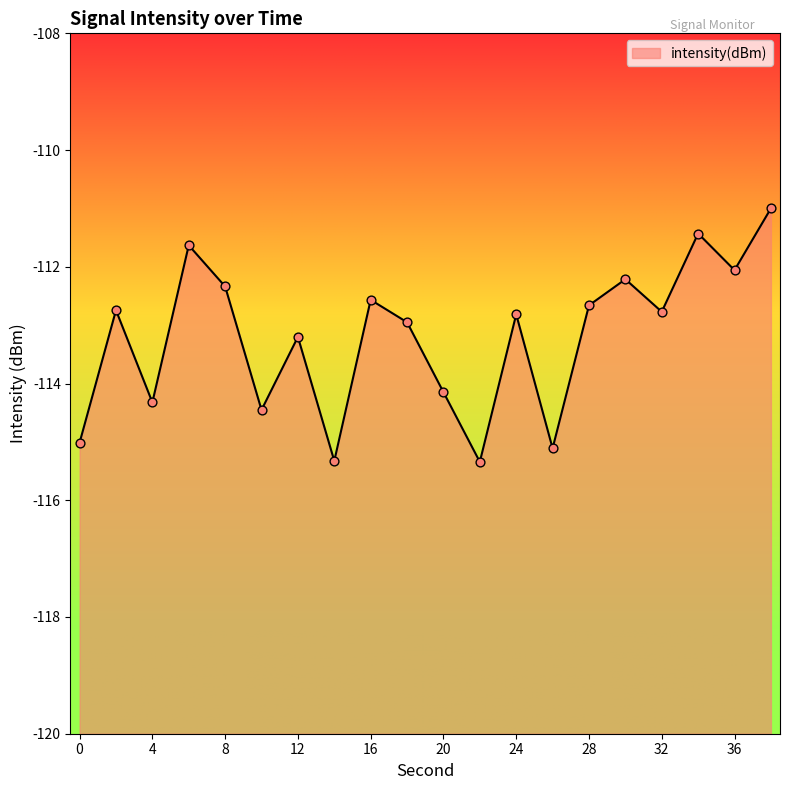

What is the change in value from 10 to 22?

-0.9